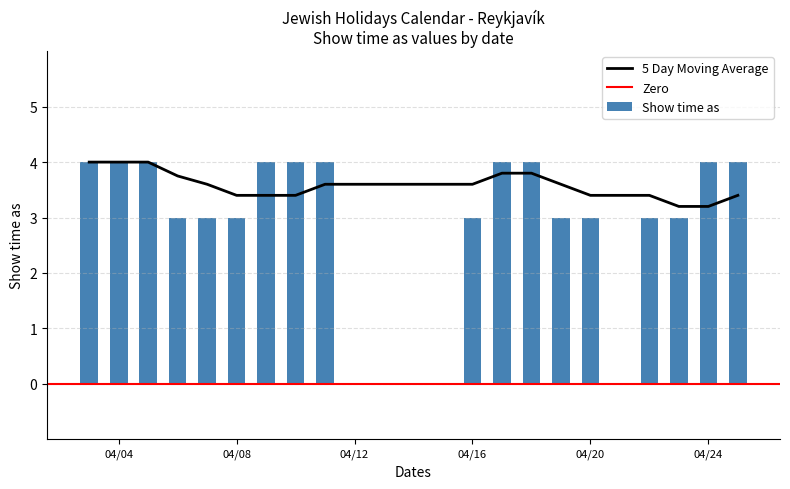

Reading left to right, list all the values displayed in this chart.

4	4	4	3	3	3	4	4	4	3	4	4	3	3	3	3	4	4